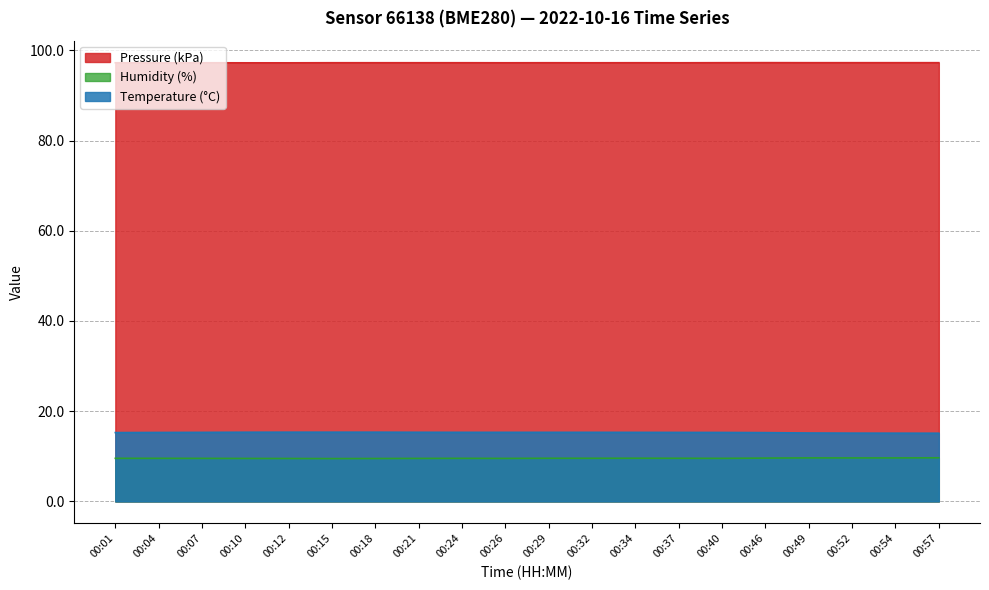

What is the sum of the temperature values at 00:01 and 00:40?

30.5